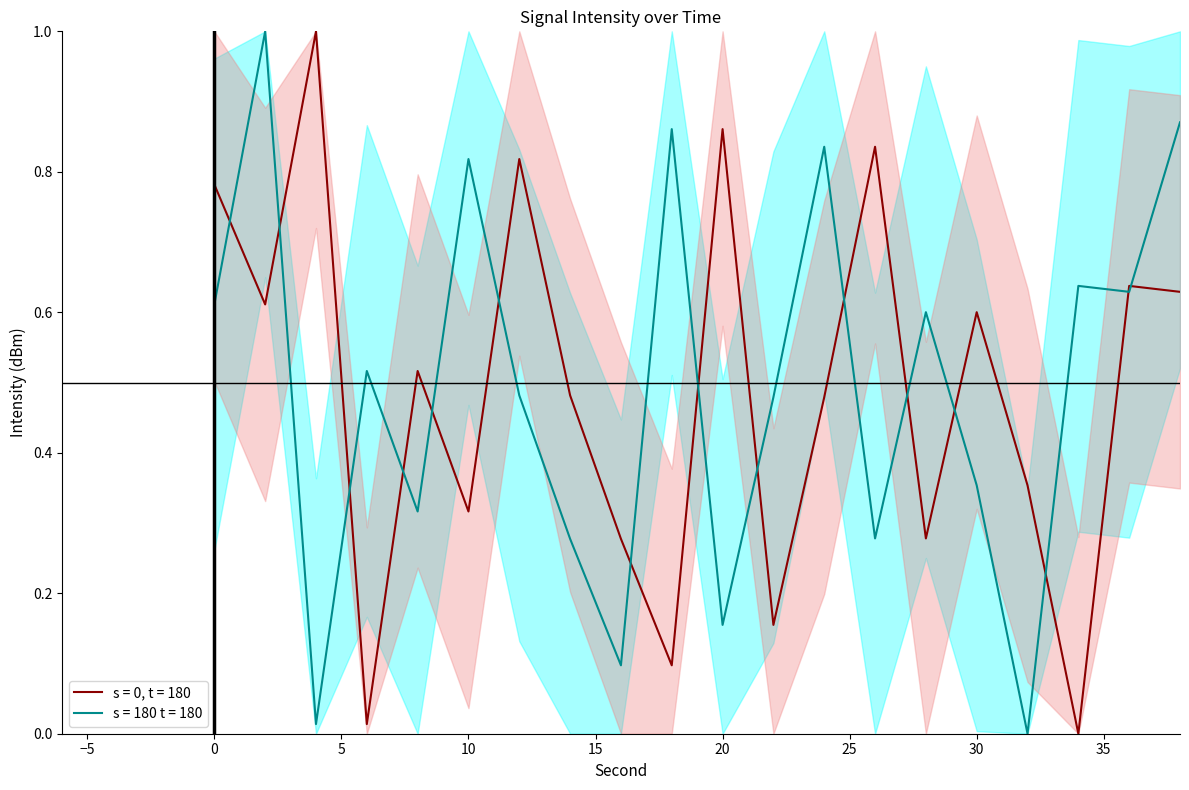

What are all the series names shown in the legend?

s = 0, t = 180, s = 180 t = 180